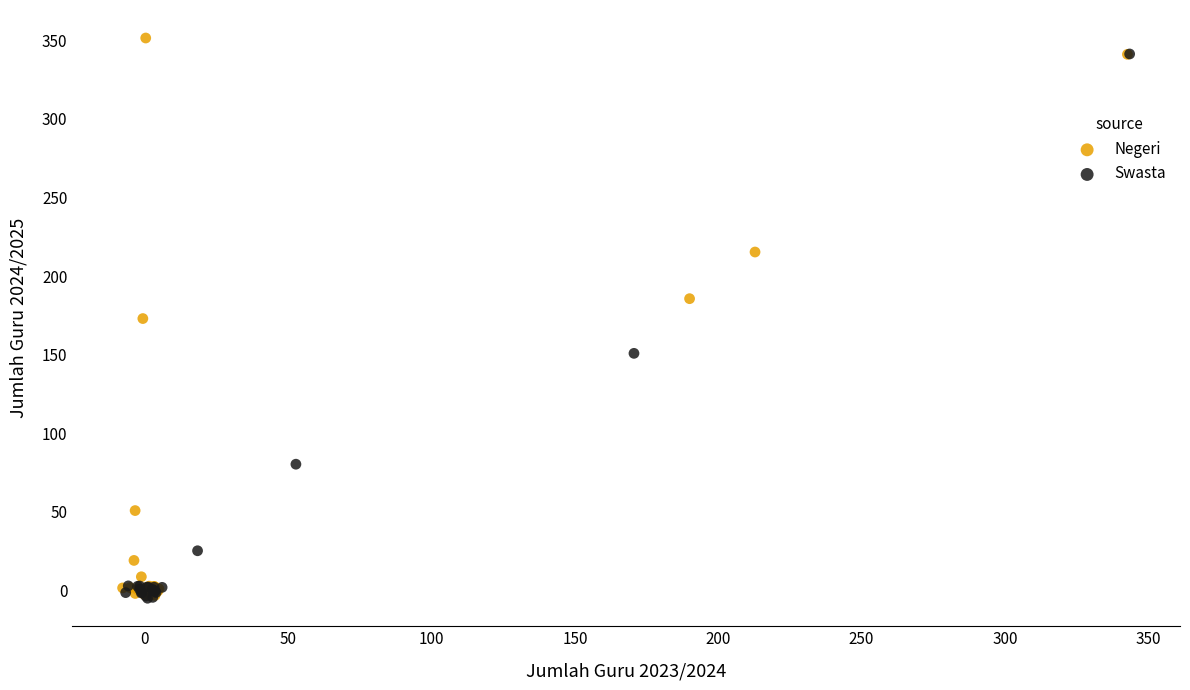

Which series has the widest spread of Y values?

Negeri